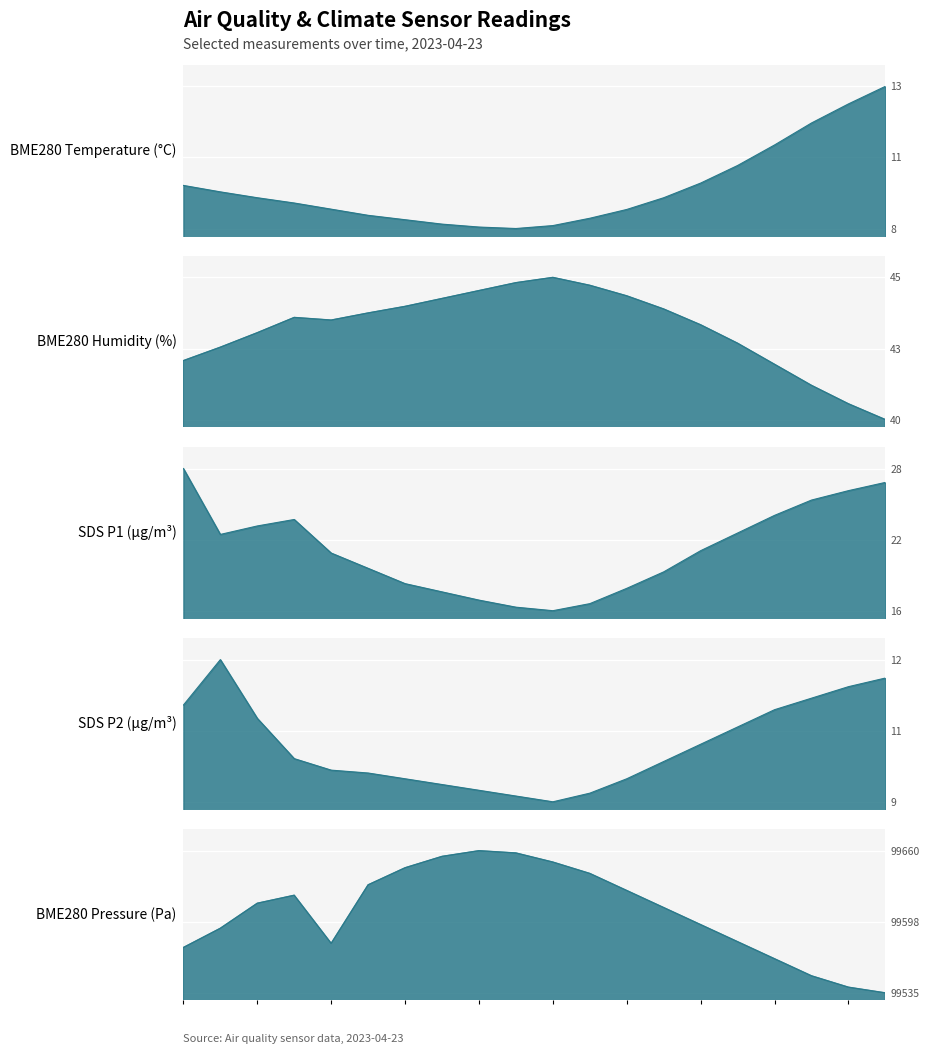

At which label is BME280_humidity closest to 42?

08:00